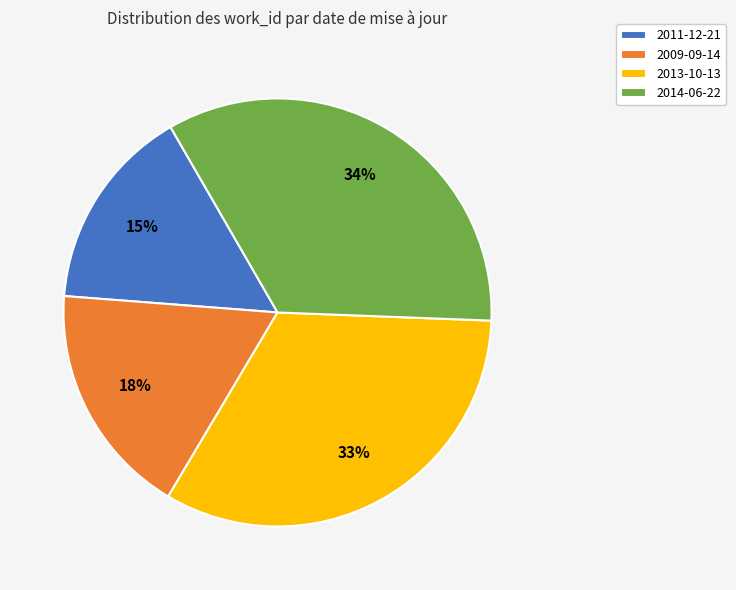

Is there a majority slice in this chart?

No